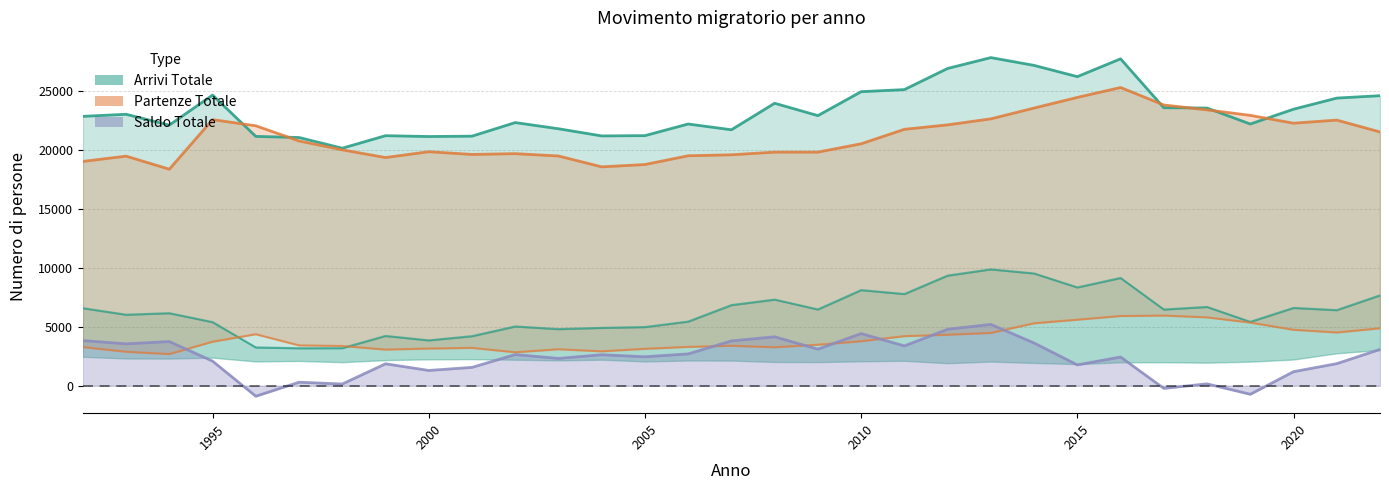

Reading left to right, what are all the values shown in this chart?

Arrivi Totale: 22863	23037	22120	24668	21161	21066	20158	21221	21150	21181	22334	21810	21201	21225	22213	21723	23975	22923	24957	25134	26929	27850	27188	26233	27745	23596	23567	22212	23469	24413	24616
Arrivi Internazionali: 6575	6021	6150	5392	3243	3177	3185	4219	3843	4200	5024	4799	4903	4973	5438	6837	7304	6467	8110	7776	9342	9872	9523	8338	9141	6462	6681	5414	6599	6409	7665
Partenze Totale: 19036	19485	18375	22585	22061	20774	20019	19366	19860	19630	19695	19498	18574	18774	19517	19600	19825	19826	20534	21761	22140	22651	23568	24471	25313	23828	23414	22945	22282	22545	21539
Partenze Internazionali: 3276	2877	2680	3732	4366	3420	3365	3062	3150	3208	2834	3091	2915	3126	3292	3387	3258	3475	3769	4203	4321	4475	5296	5600	5911	5951	5797	5354	4743	4515	4869
Saldo Totale: 3827	3552	3745	2083	-900	292	139	1855	1290	1551	2639	2312	2627	2451	2696	3799	4150	3097	4423	3373	4789	5199	3620	1762	2432	-232	153	-733	1187	1868	3077